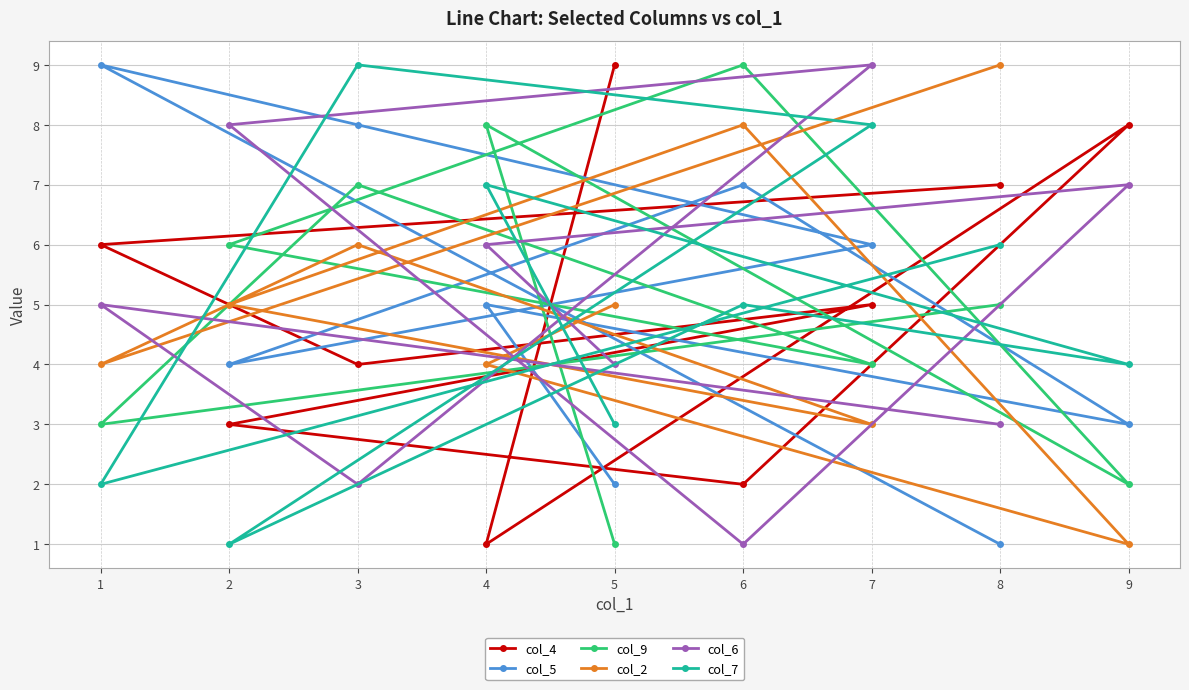

Between 1 and 5, which series saw the biggest shift?

col_5